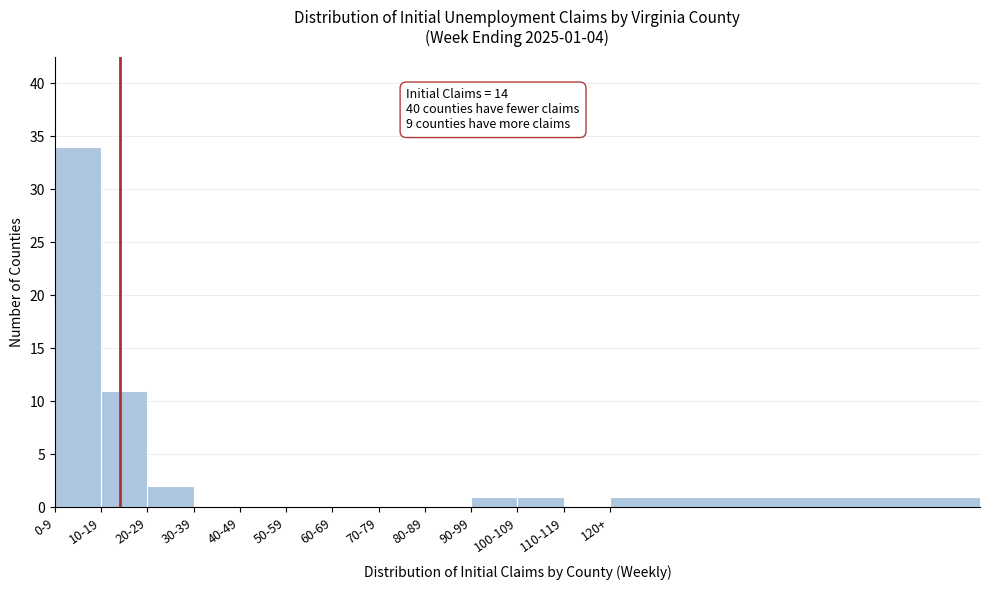

Reading left to right, list all the values displayed in this chart.

0-9=34	10-19=11	20-29=2	30-39=0	40-49=0	50-59=0	60-69=0	70-79=0	80-89=0	90-99=1	100-109=1	110-119=0	120+=1